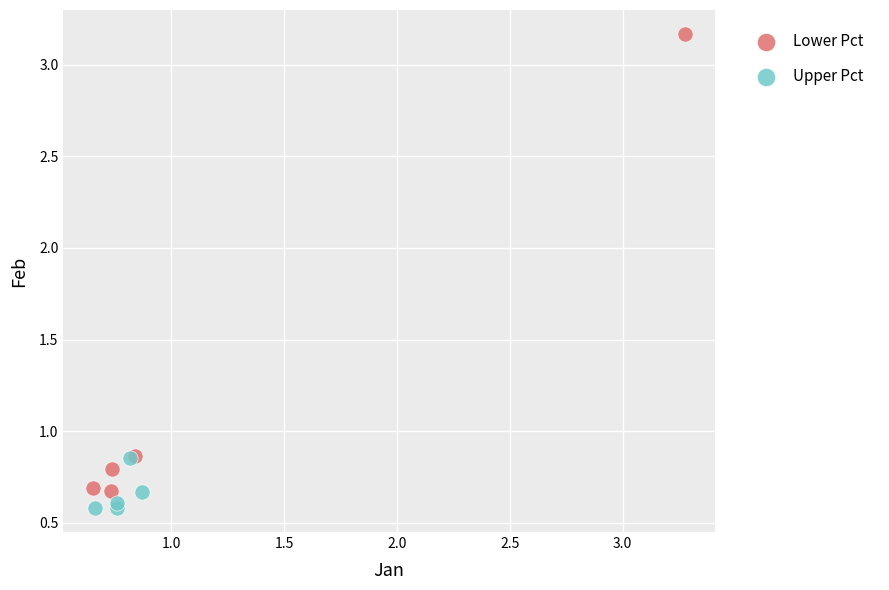

Which series has the largest Y range (max minus min)?

Lower Pct